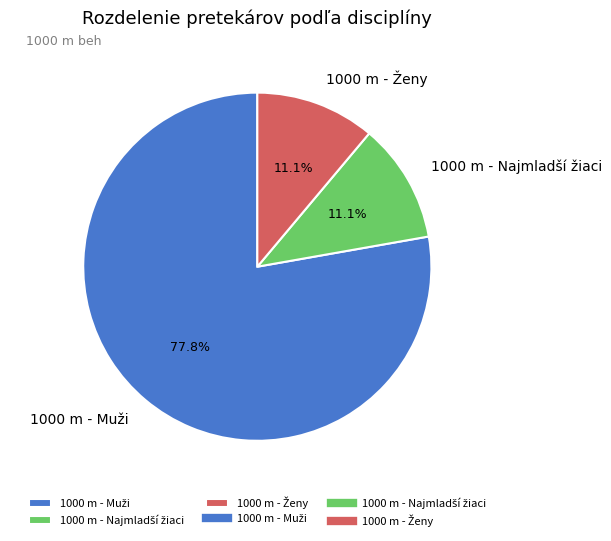

Is there a majority slice in this chart?

Yes